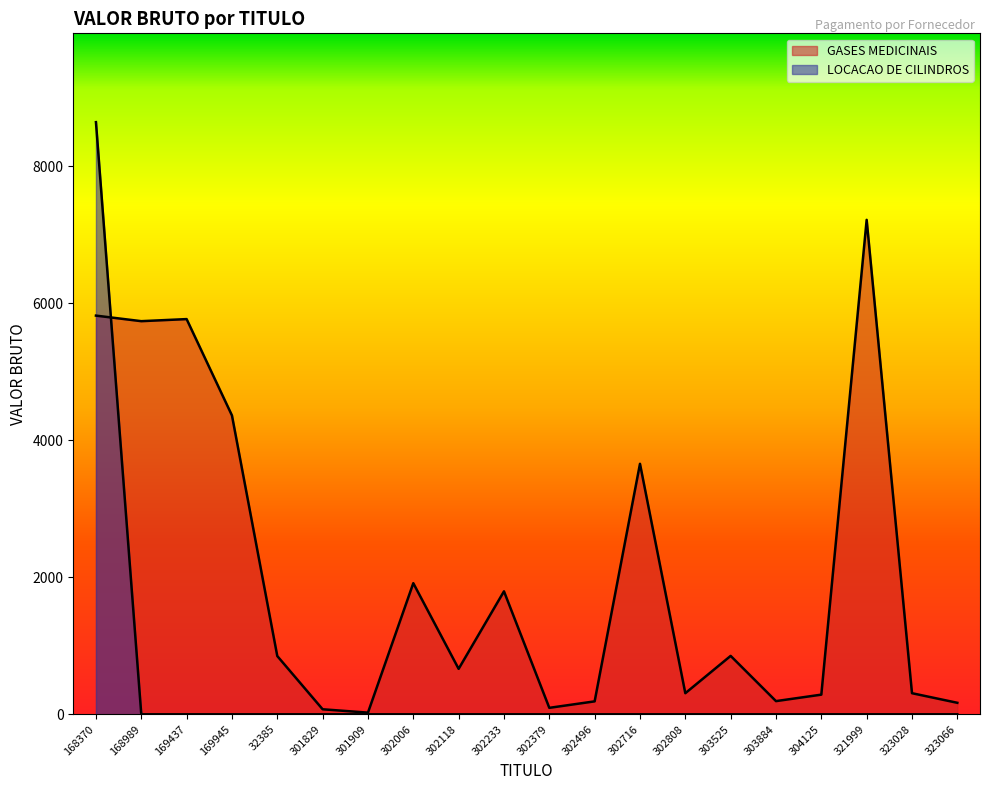

What is the label of the 9th point from the right?

302496